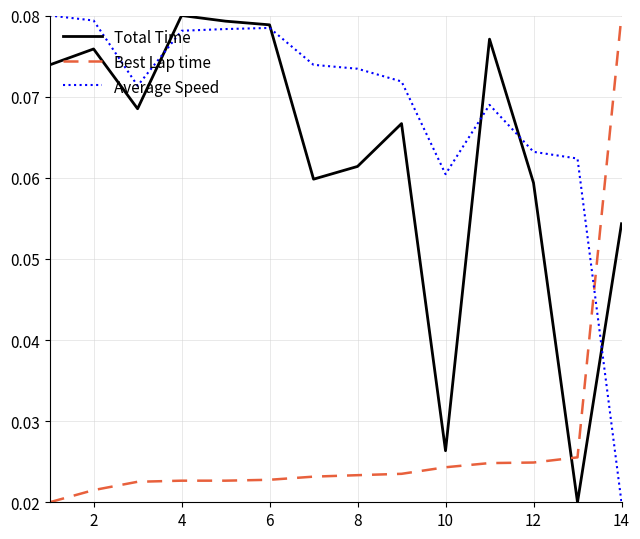

How many times do Best Lap time and Total Time cross each other?

1